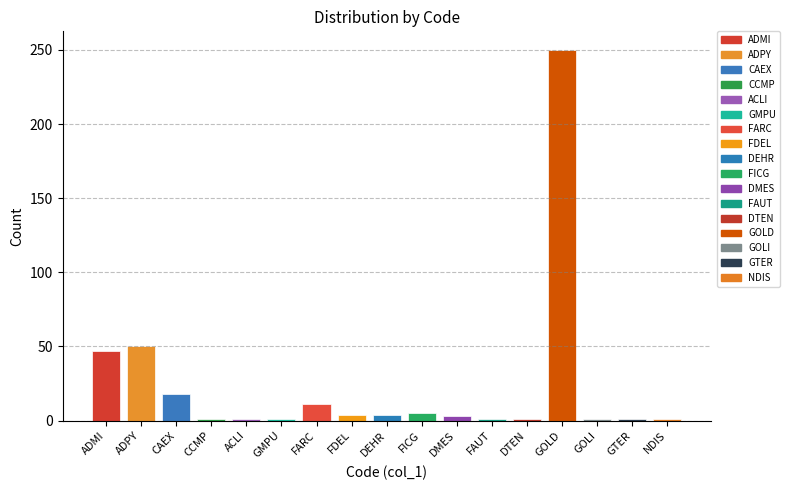

What is the average value?

24